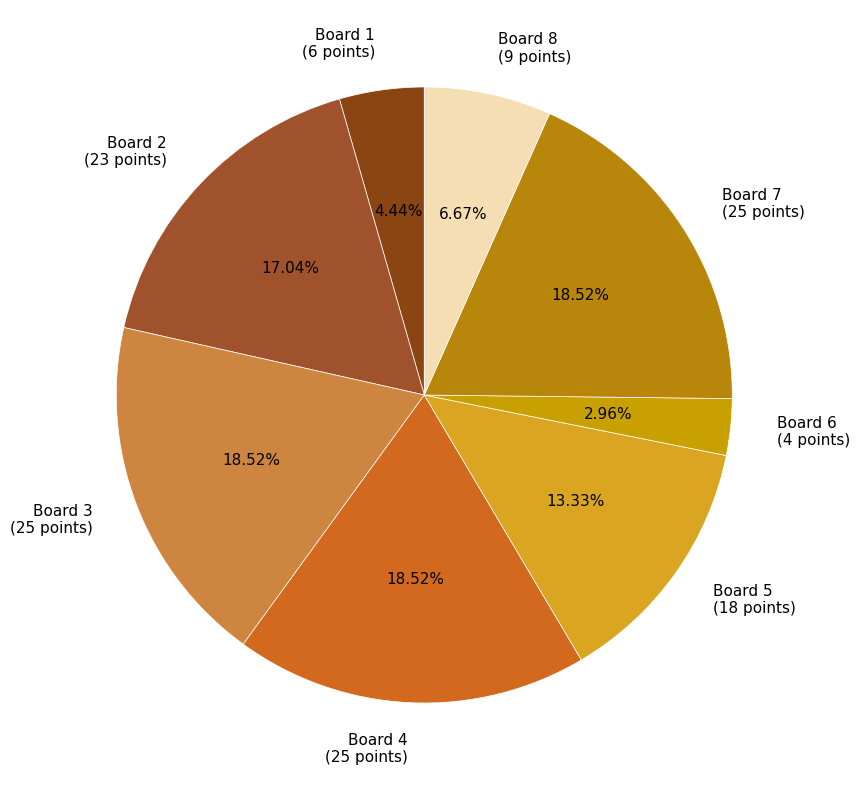

Does Board 6 account for over 50% of the chart?

No